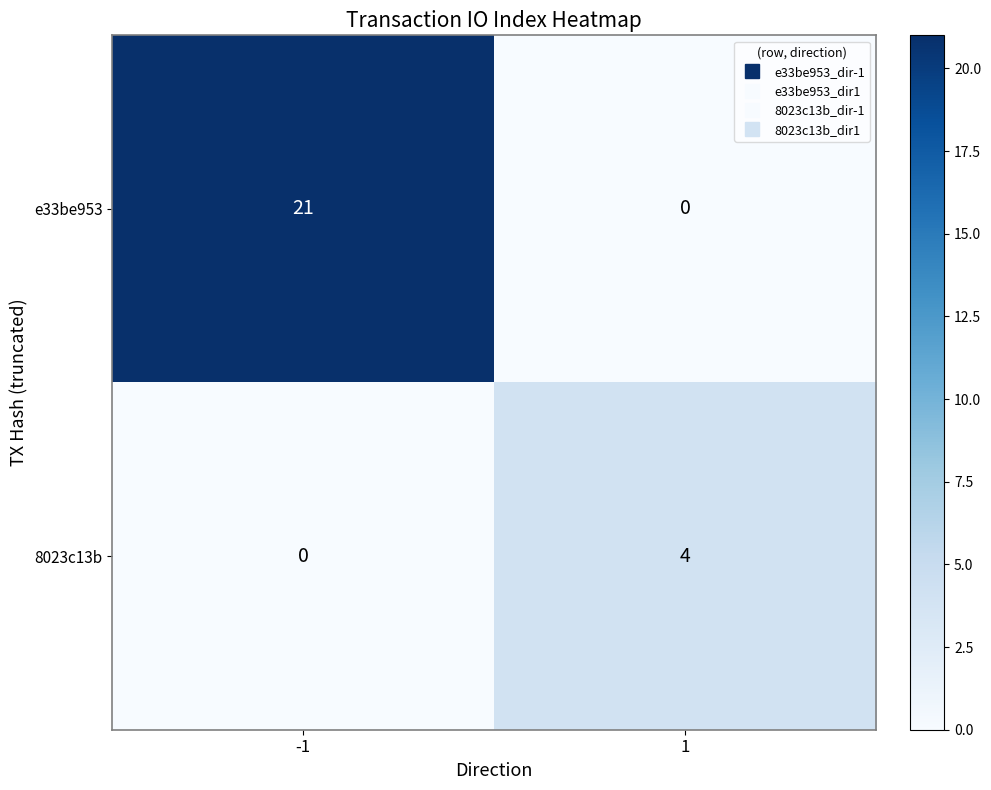

What is the spread (max minus min) of values at -1?

21